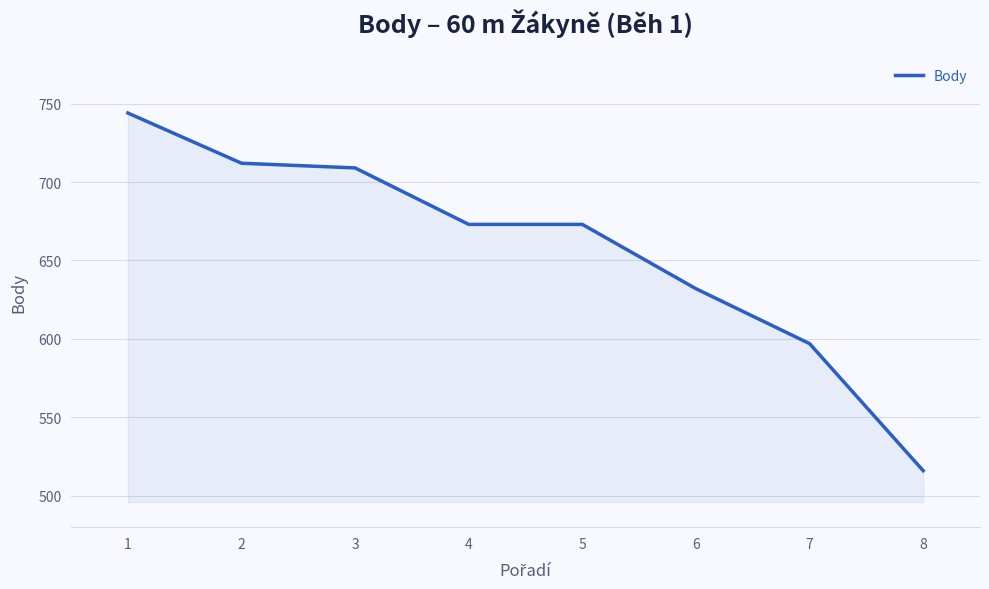

At which category does the chart reach its minimum across all series?

8